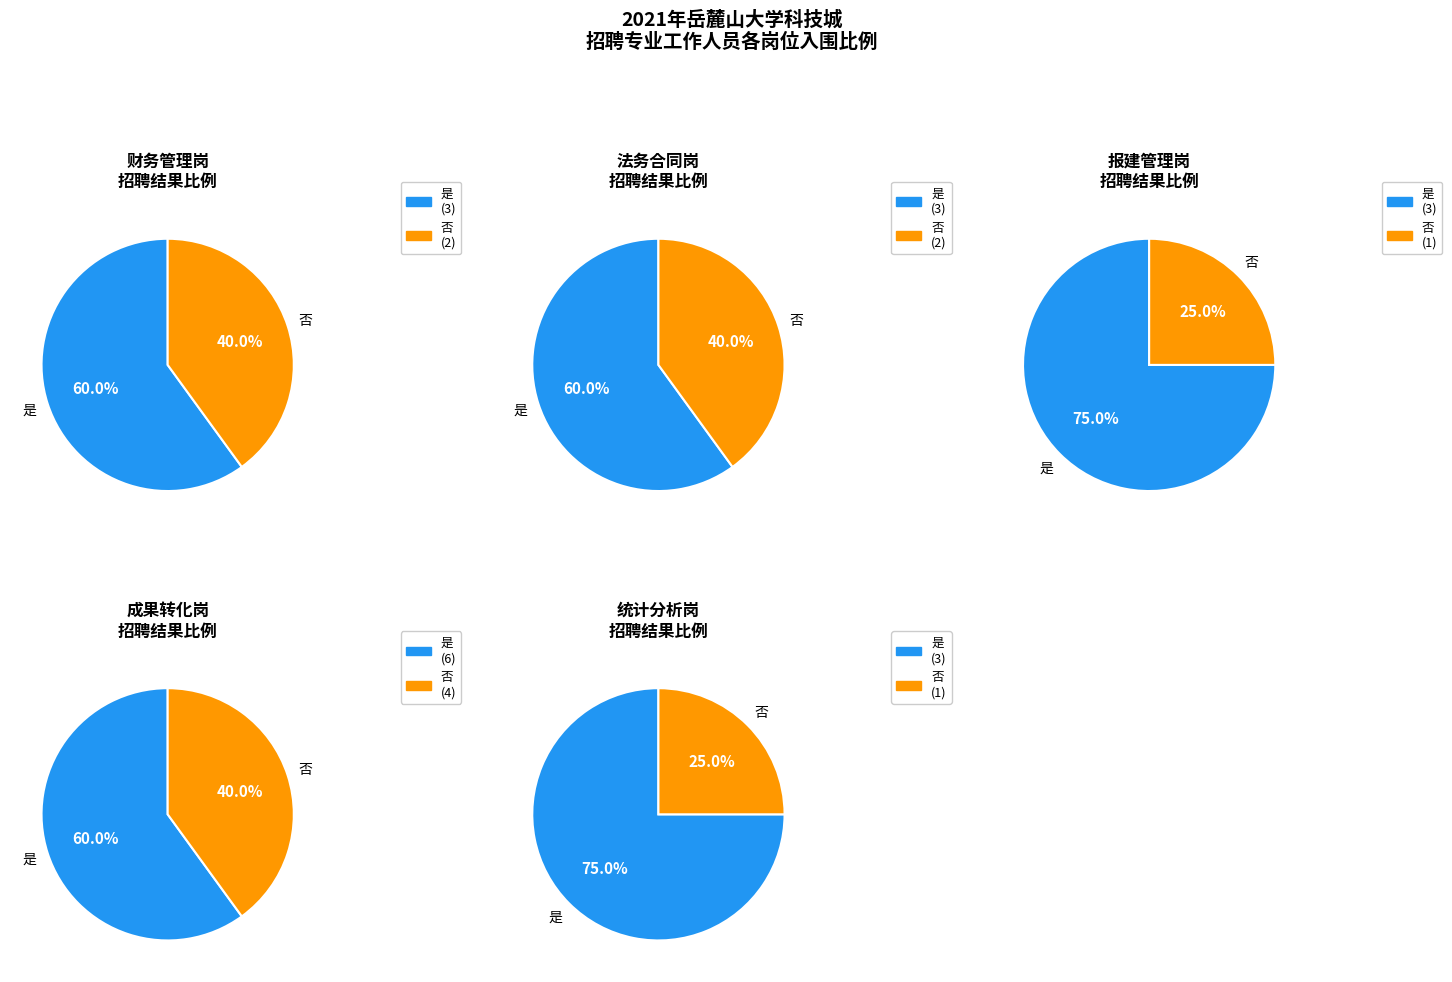

Do 否 and 是 together represent more than half of the pie?

Yes